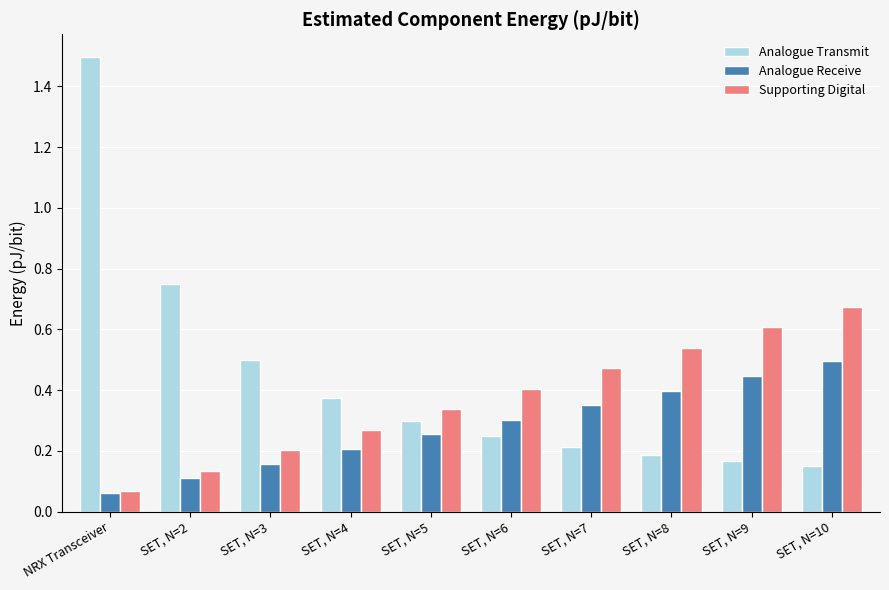

Rank the series by their maximum value, from highest to lowest.

Analogue Transmit, Supporting Digital, Analogue Receive